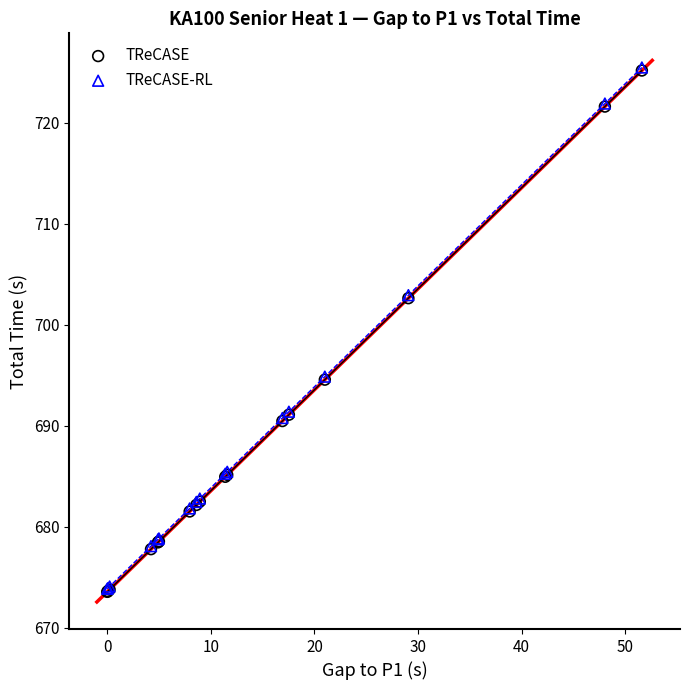

What are all the series names shown in the legend?

TReCASE, TReCASE-RL